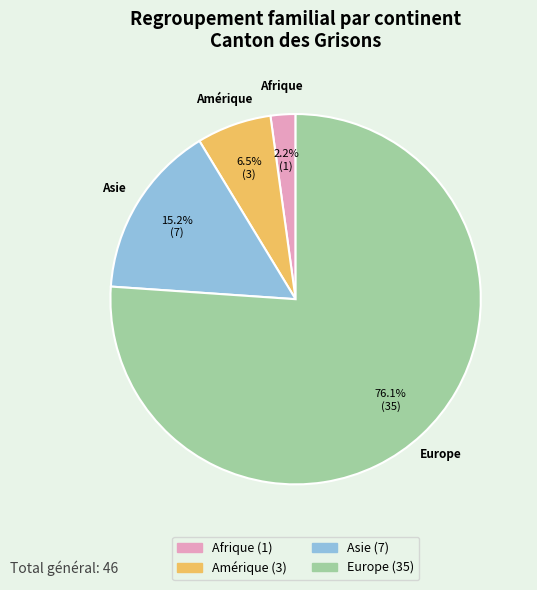

To the nearest percent, what percentage of the pie is Asie?

15%